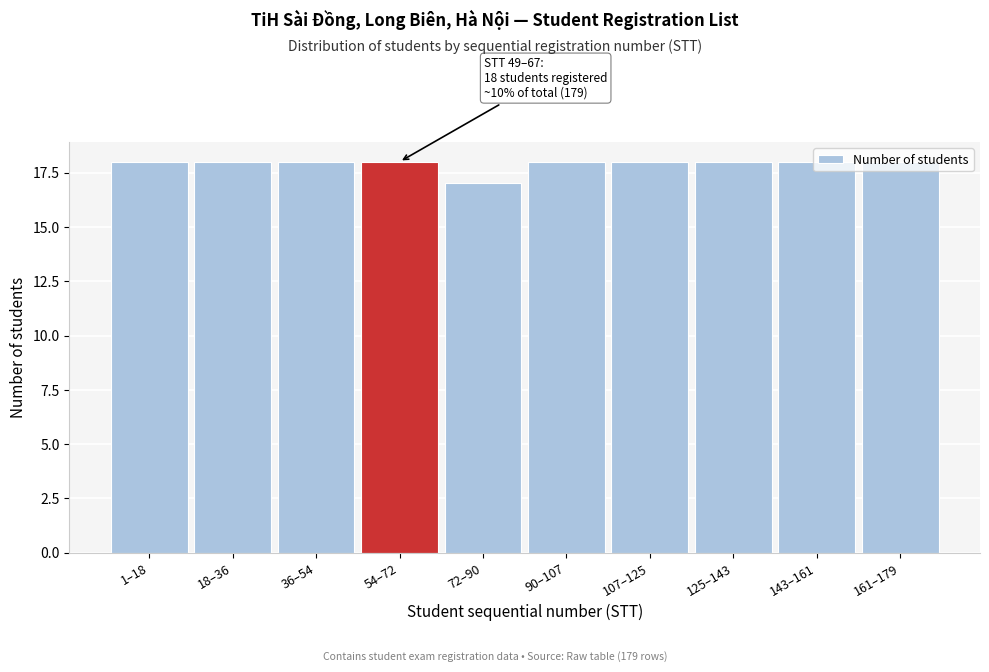

What is the average value?

18